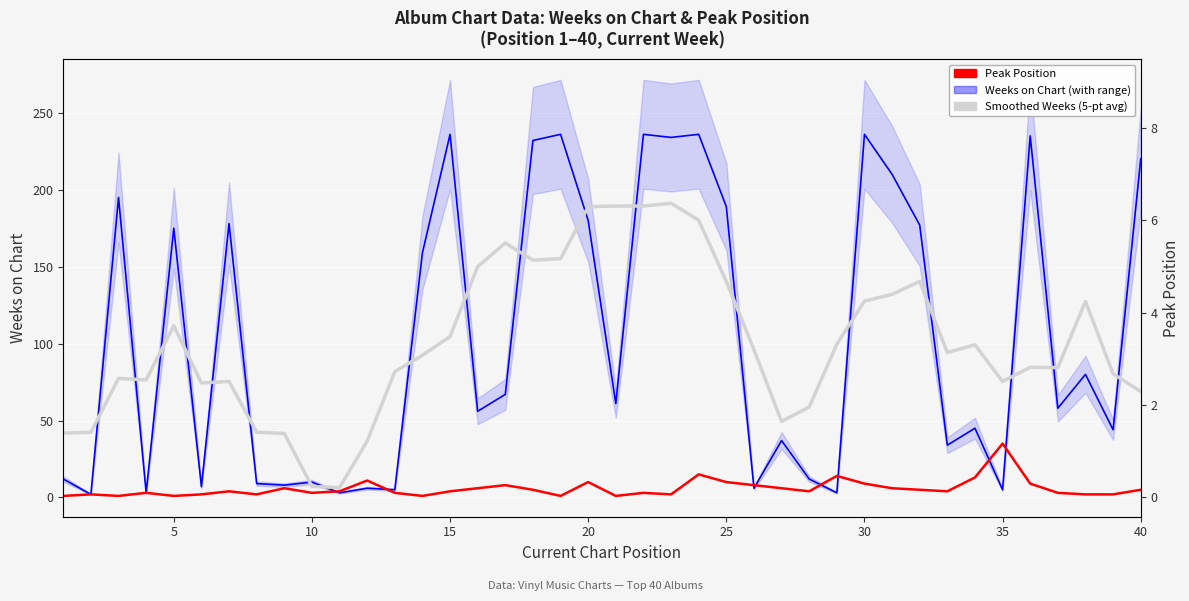

List the series in order of their peak value, highest first.

Weeks on Chart, Smoothed (5-pt avg), Peak Position